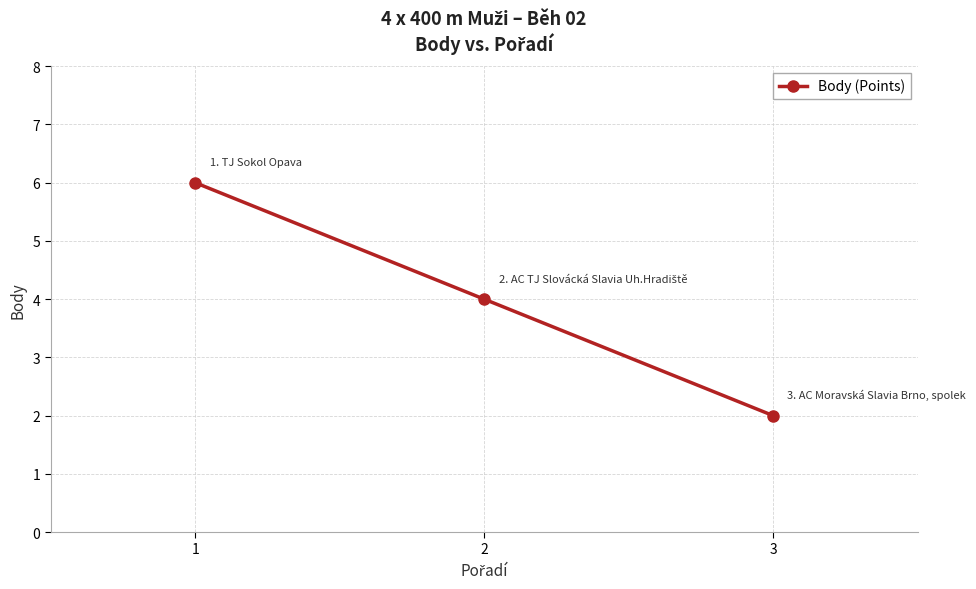

Is it true that the value at 2 is 1?

False